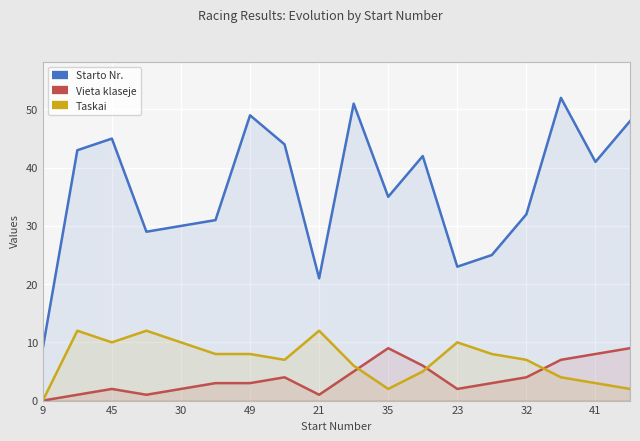

Which series has the largest total across all categories?

Starto Nr.